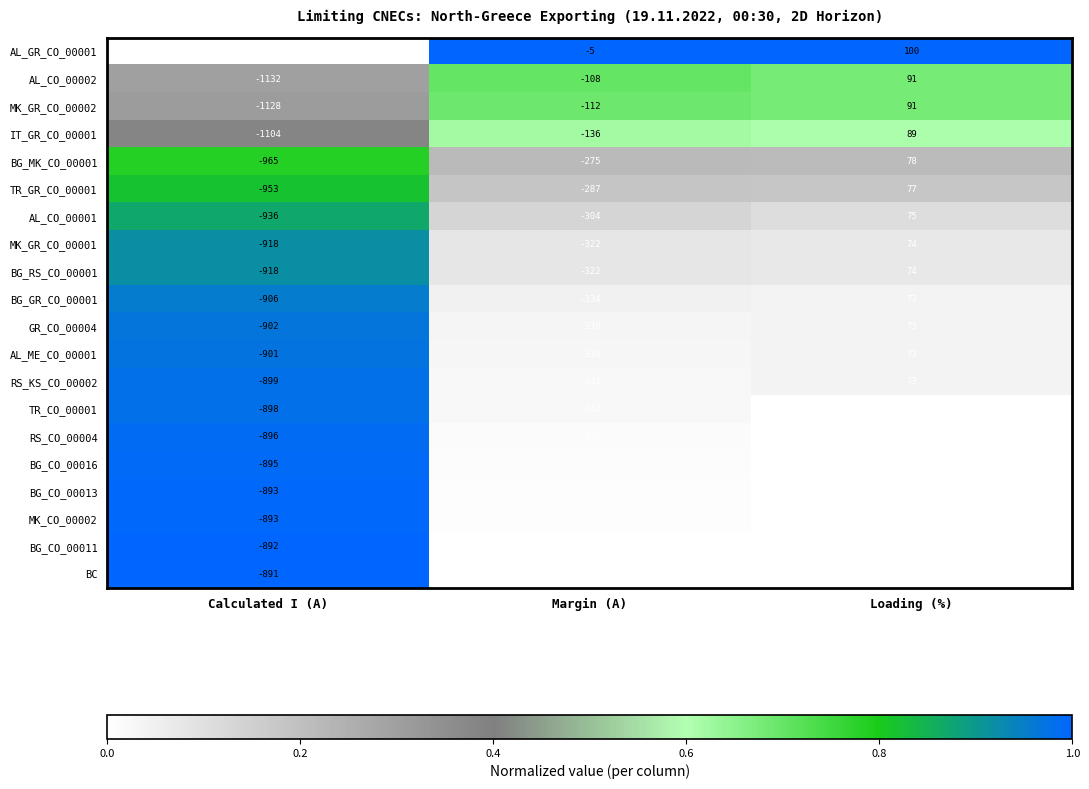

Is it true that MK_CO_00002 equals 72 at Loading (%)?

True